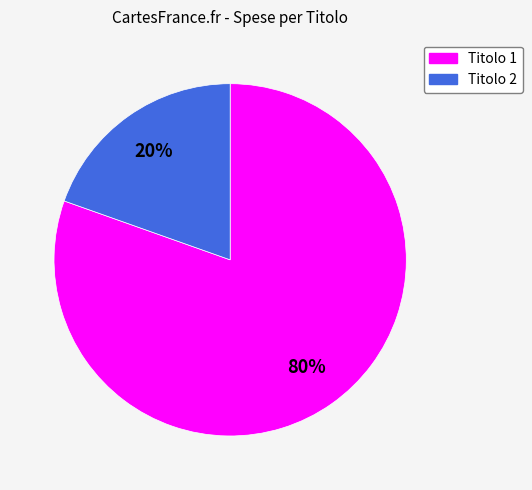

True or false: Titolo 2 accounts for 34% of the total.

False